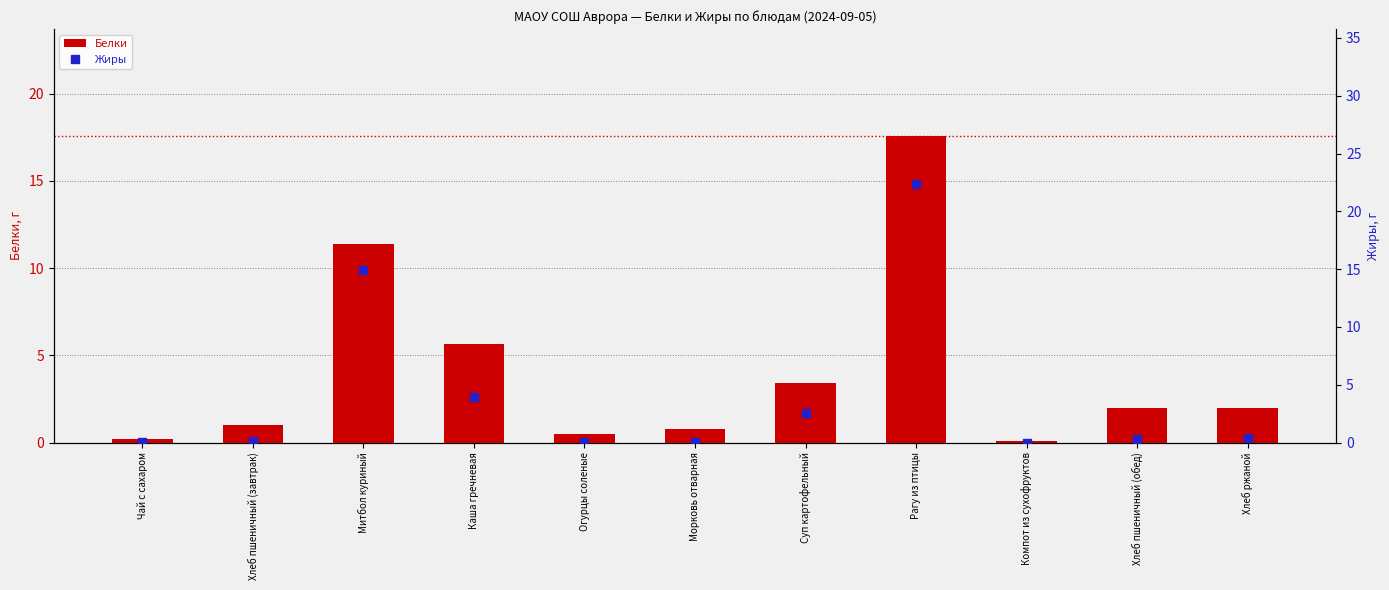

Reading left to right, transcribe all the data shown in this chart.

Белки: Чай с сахаром=0.2	Хлеб пшеничный (завтрак)=1.0	Митбол куриный=11.4	Каша гречневая=5.6	Огурцы соленые=0.5	Морковь отварная=0.8	Суп картофельный=3.4	Рагу из птицы=17.6	Компот из сухофруктов=0.1	Хлеб пшеничный (обед)=2.0	Хлеб ржаной=2.0
Жиры: Чай с сахаром=0.1	Хлеб пшеничный (завтрак)=0.1	Митбол куриный=14.9	Каша гречневая=3.9	Огурцы соленые=0.1	Морковь отварная=0.1	Суп картофельный=2.6	Рагу из птицы=22.4	Компот из сухофруктов=0.0	Хлеб пшеничный (обед)=0.3	Хлеб ржаной=0.4